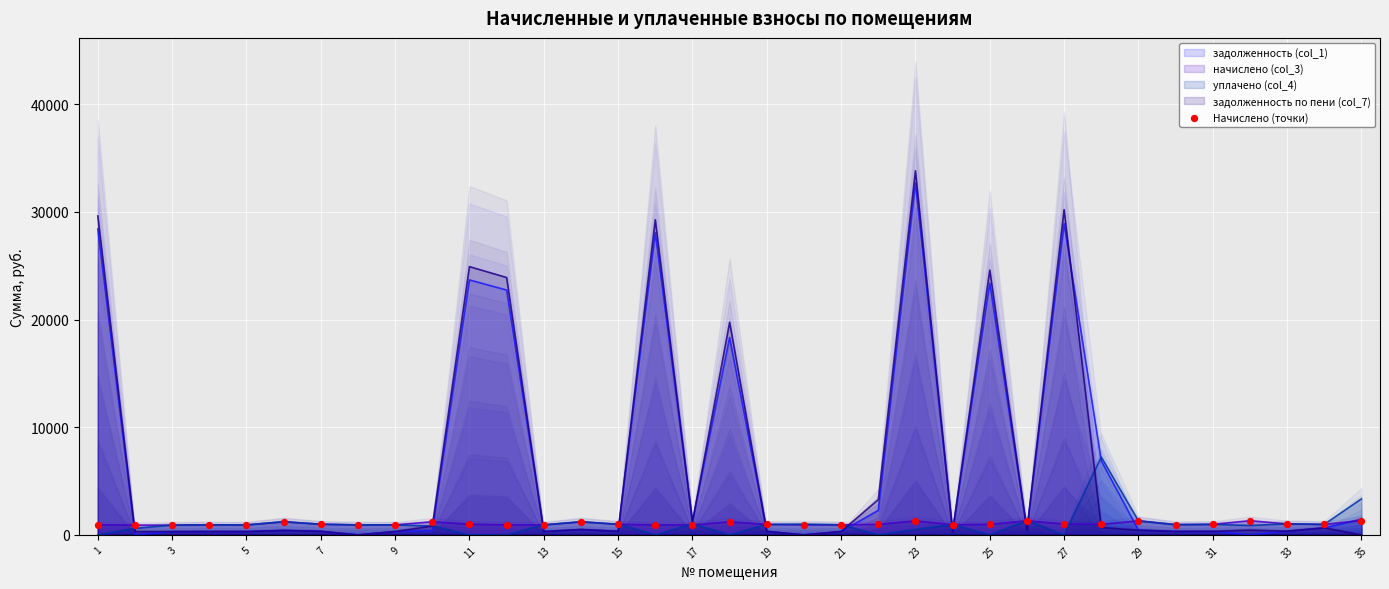

The value of уплачено (col_4) at 15 is 985.8. True or false?

True